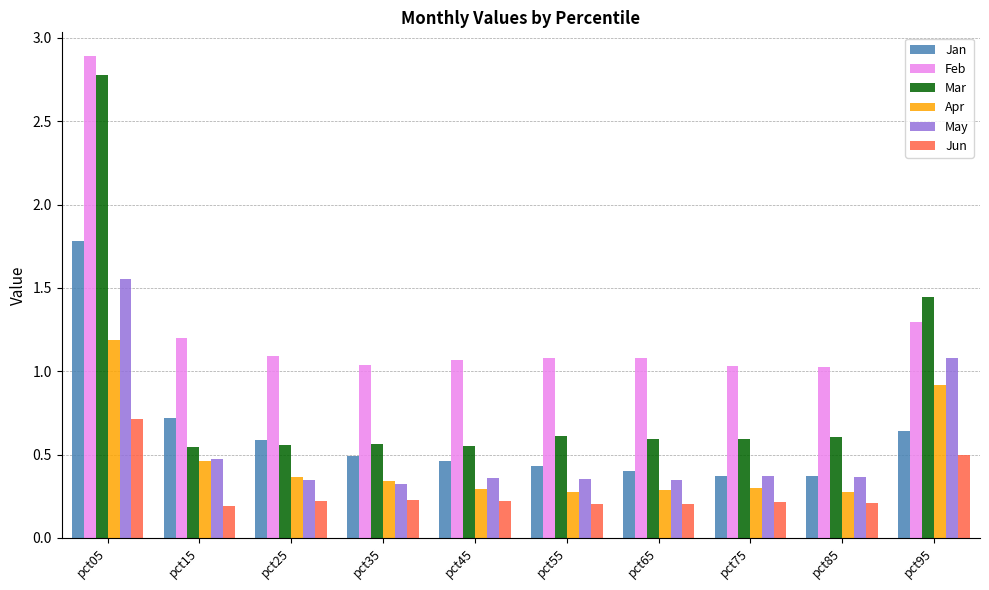

List the series in order of their peak value, lowest first.

Jun, Apr, May, Jan, Mar, Feb